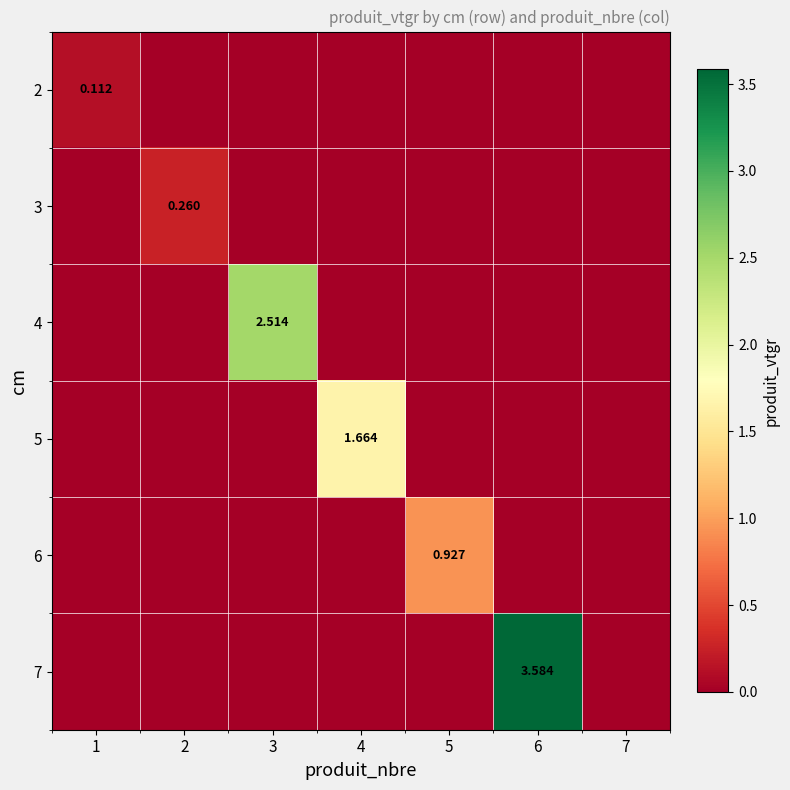

The 2 series shows 0.0 at 5. True or false?

True